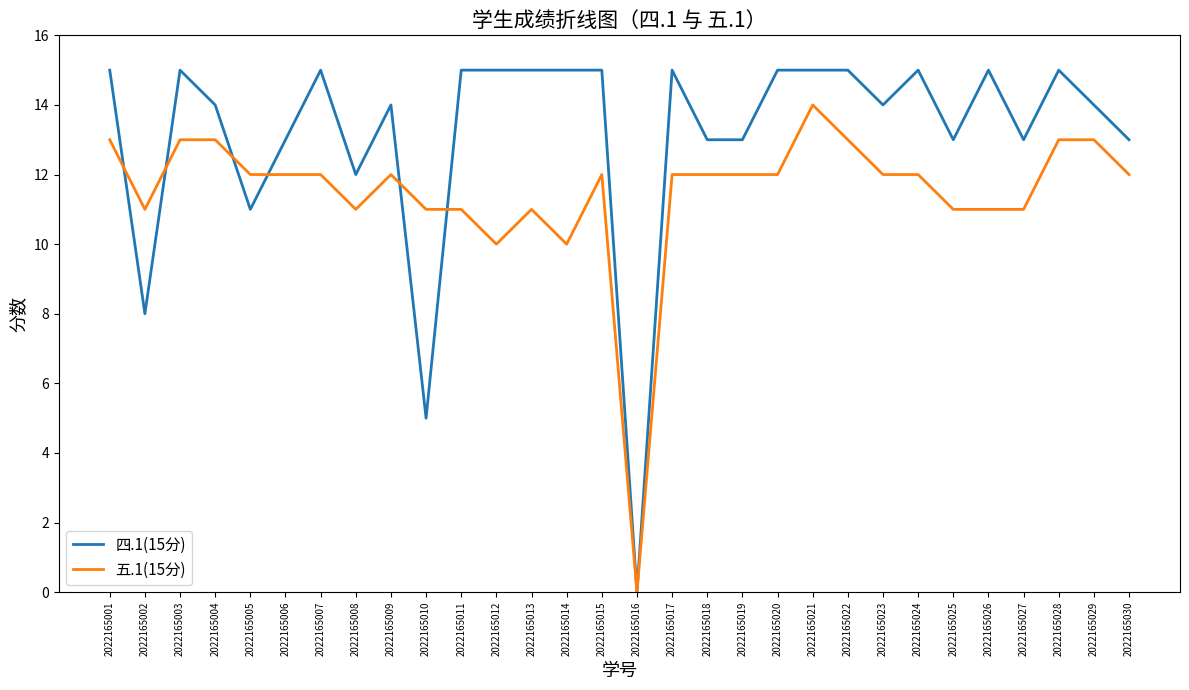

At which category is the sum across all series the highest?

2022165021